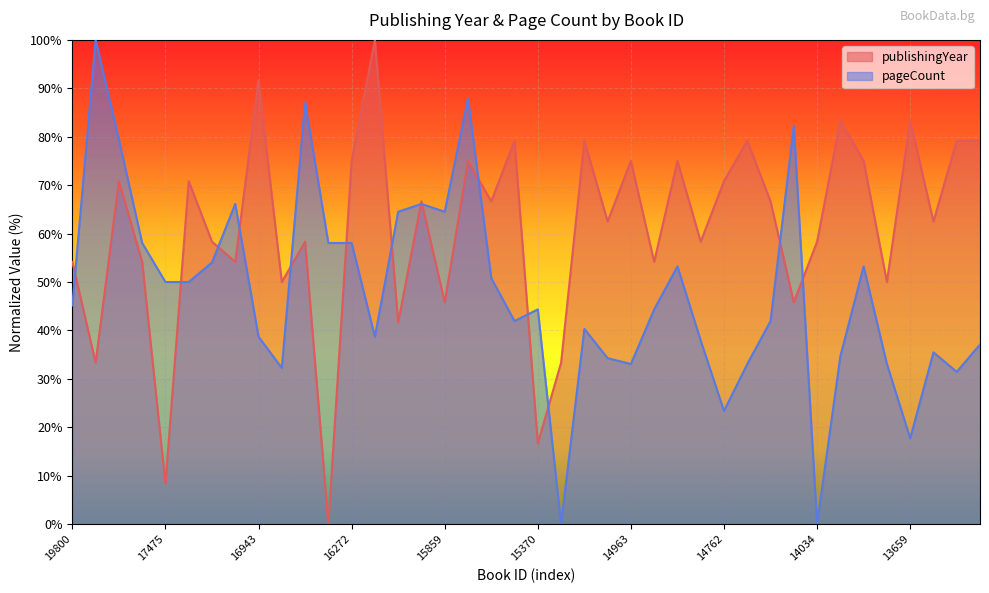

What is the difference between the highest and lowest values at 16272?

16.9